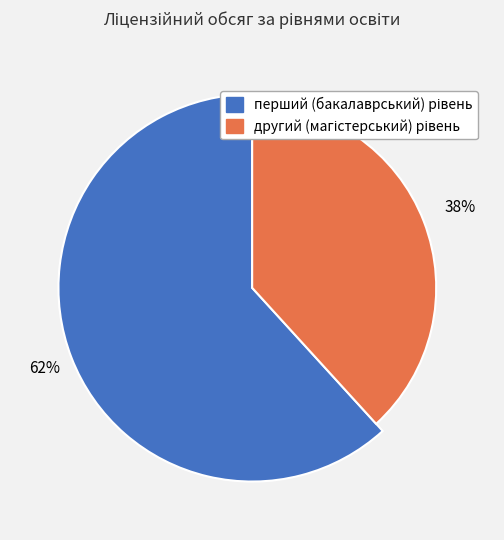

To the nearest percent, what is the difference between the largest and smallest slice percentages?

24%